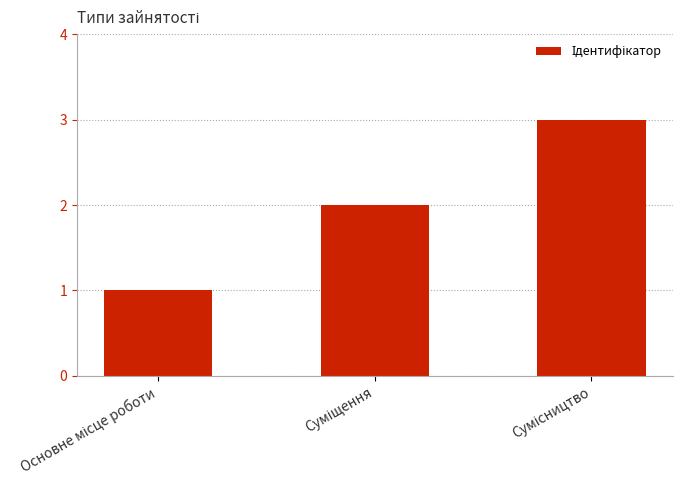

What is the greatest value displayed?

3